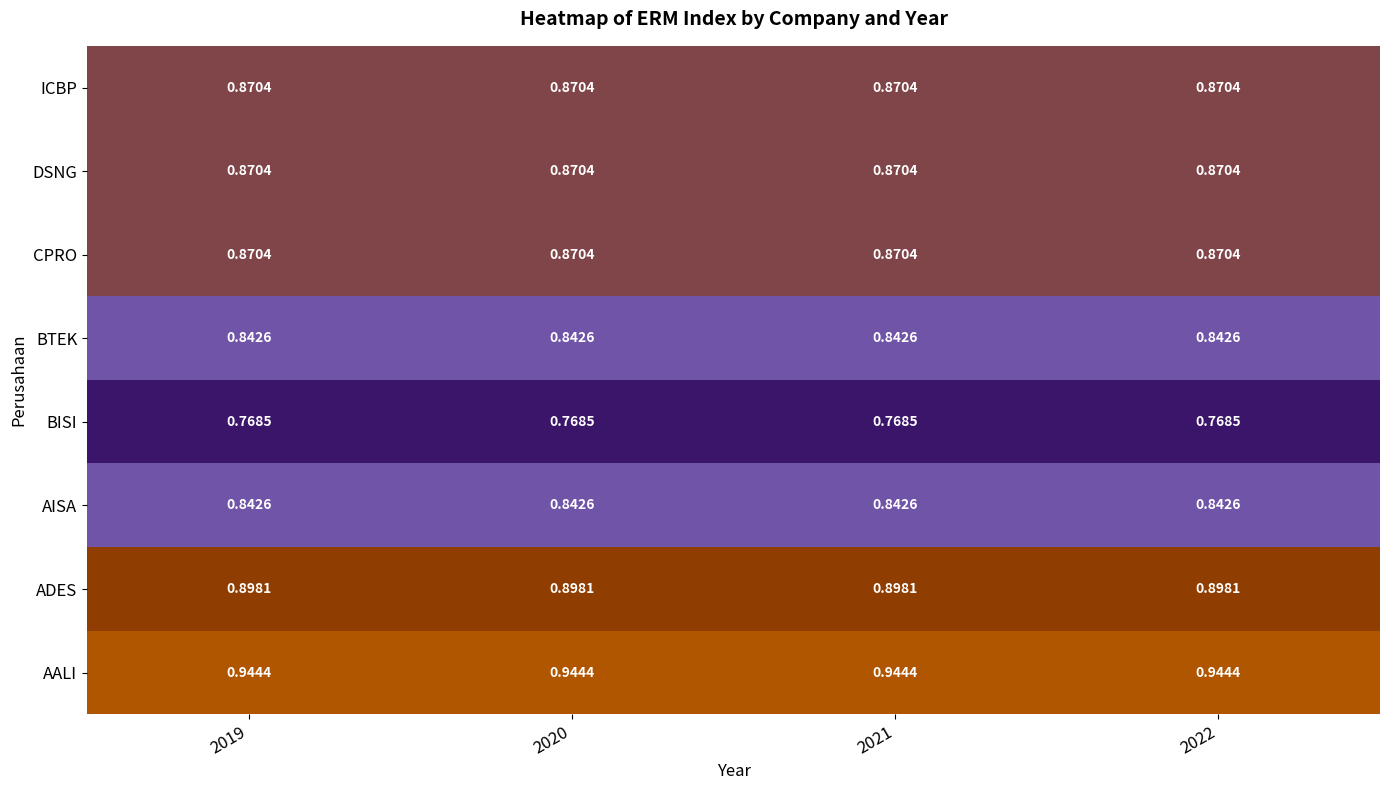

Is the value of AALI at 2022 greater than the value of AISA at 2022?

Yes